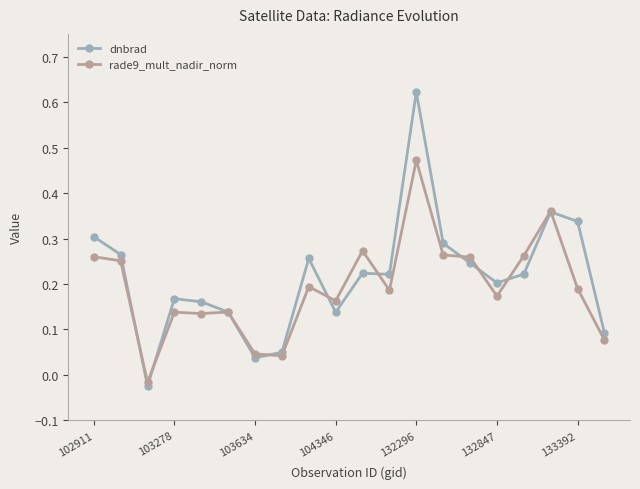

Which series has the largest range (max minus min)?

dnbrad